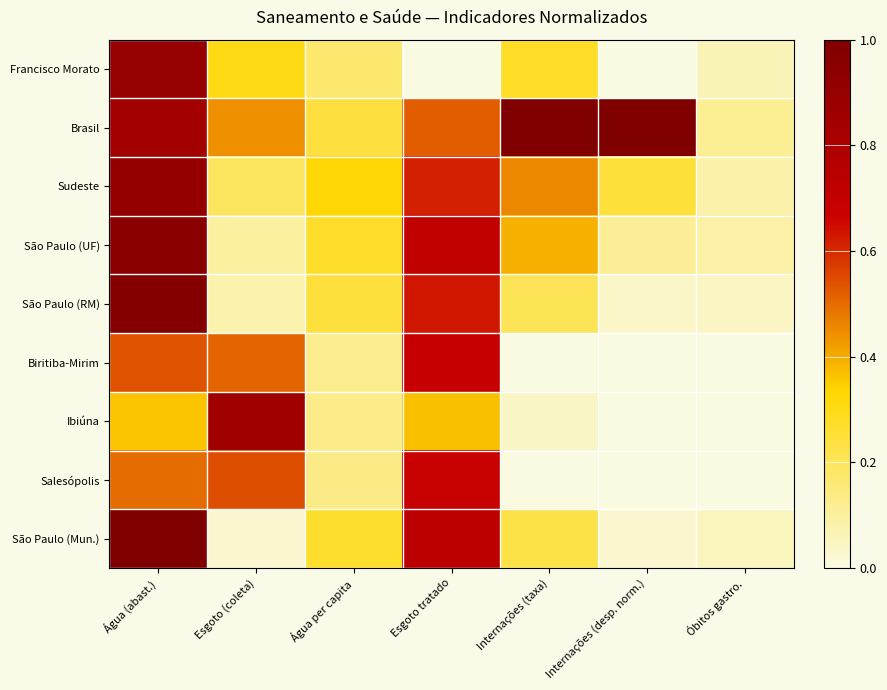

What is the spread (max minus min) of values at Água (abast.)?

0.6